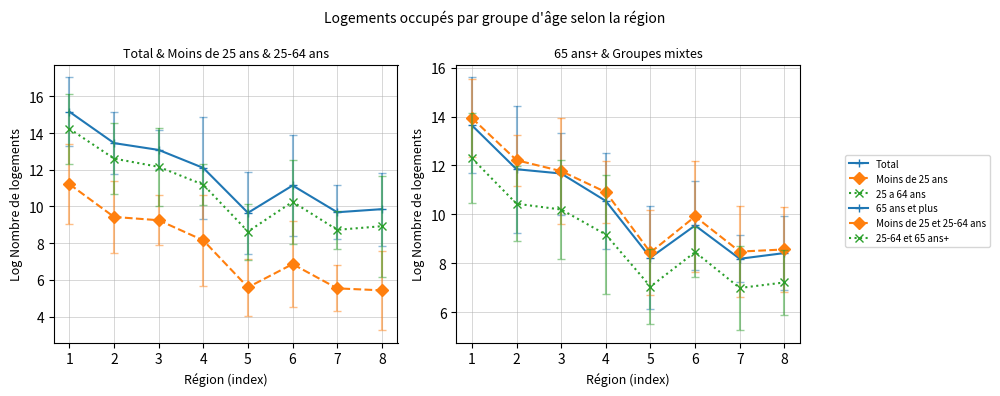

At 1, list the series in order from smallest to largest.

Moins de 25 ans, 25-64 et 65 ans+, 65 ans et plus, Moins de 25 et 25-64 ans, 25 a 64 ans, Total